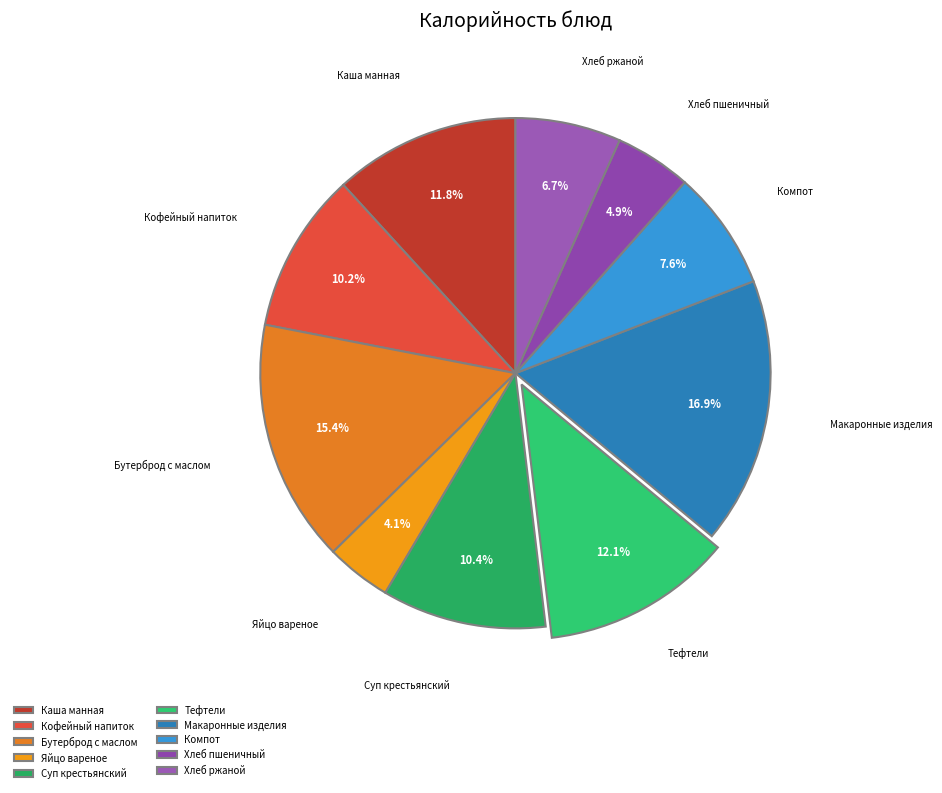

Which category has the smallest portion of the pie?

Яйцо вареное